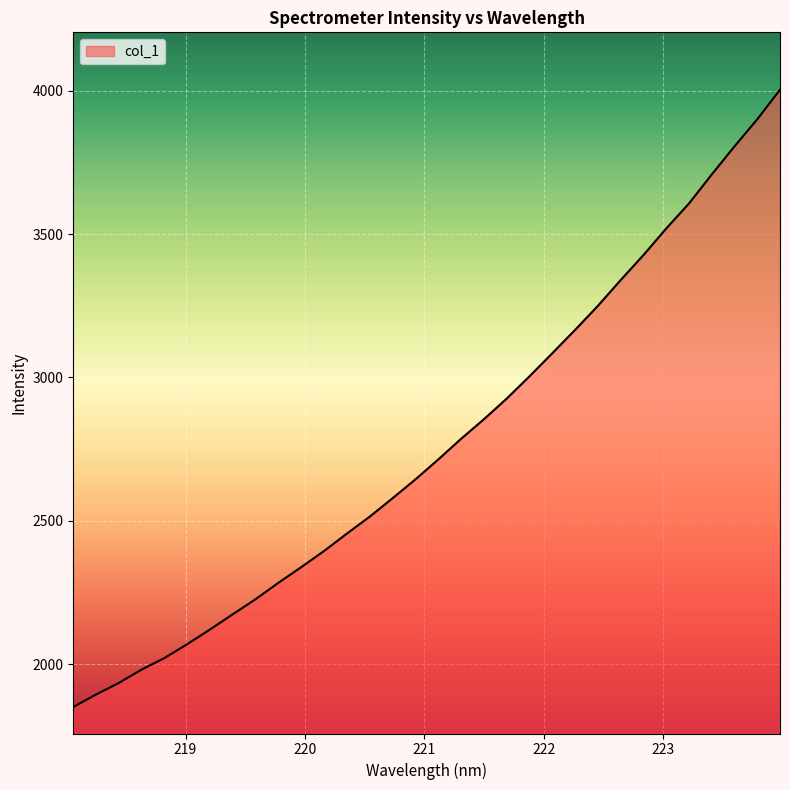

How many distinct data groups are displayed?

1